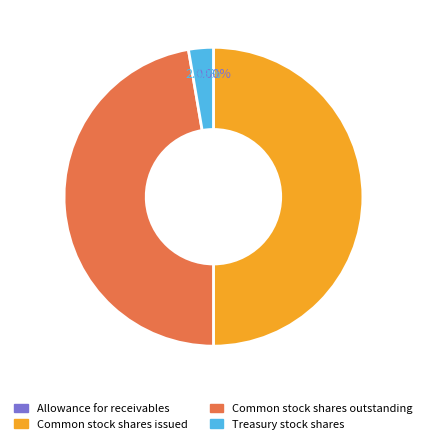

Is Common stock shares outstanding the majority of the pie?

No